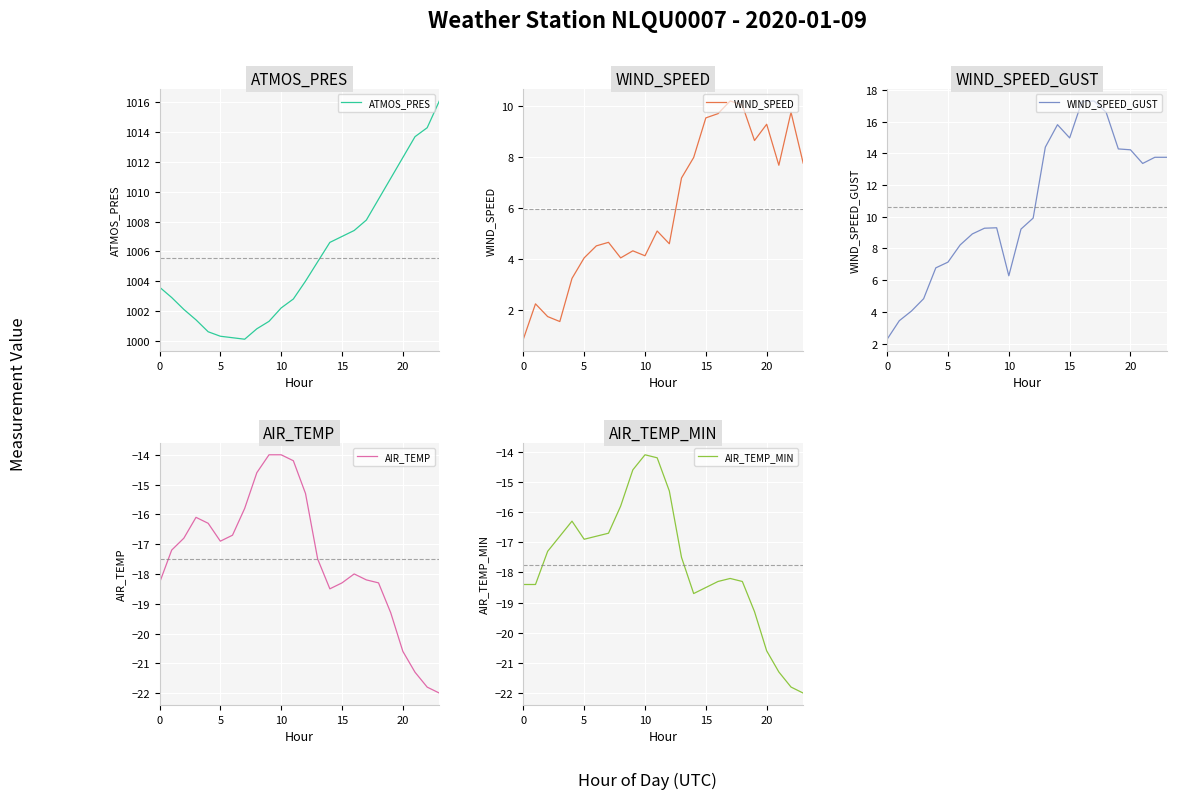

True or false: WIND_SPEED_GUST and ATMOS_PRES intersect in this chart.

False